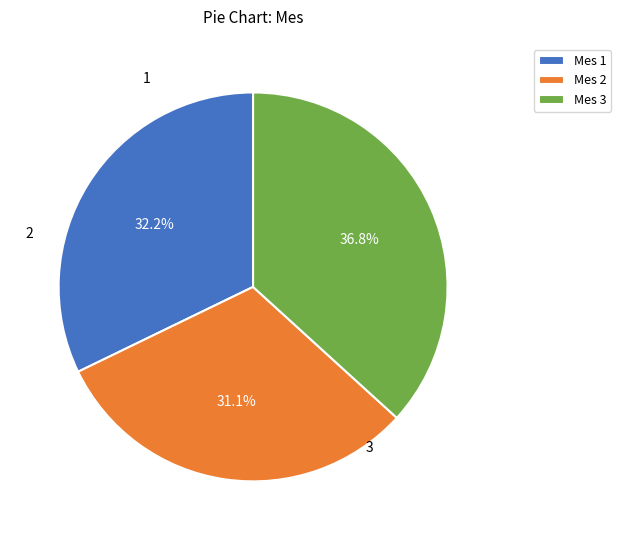

What percentage do Mes 3 and Mes 2 together represent?

67.8%